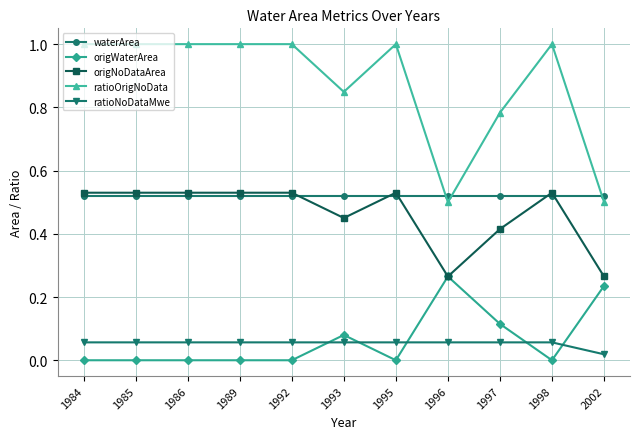

What is the greatest value displayed?

1.0